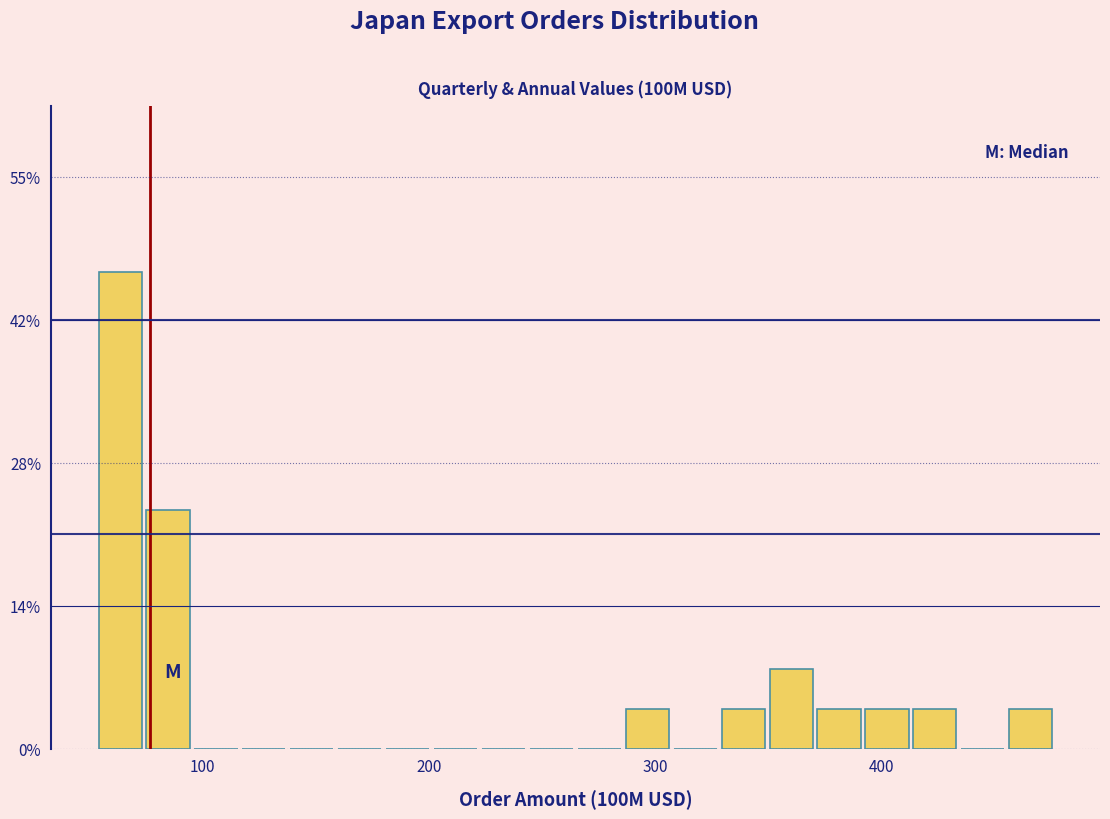

Around what value on the x-axis is the tallest bar? Give the approximate position of its centre, as read against the axis.

60